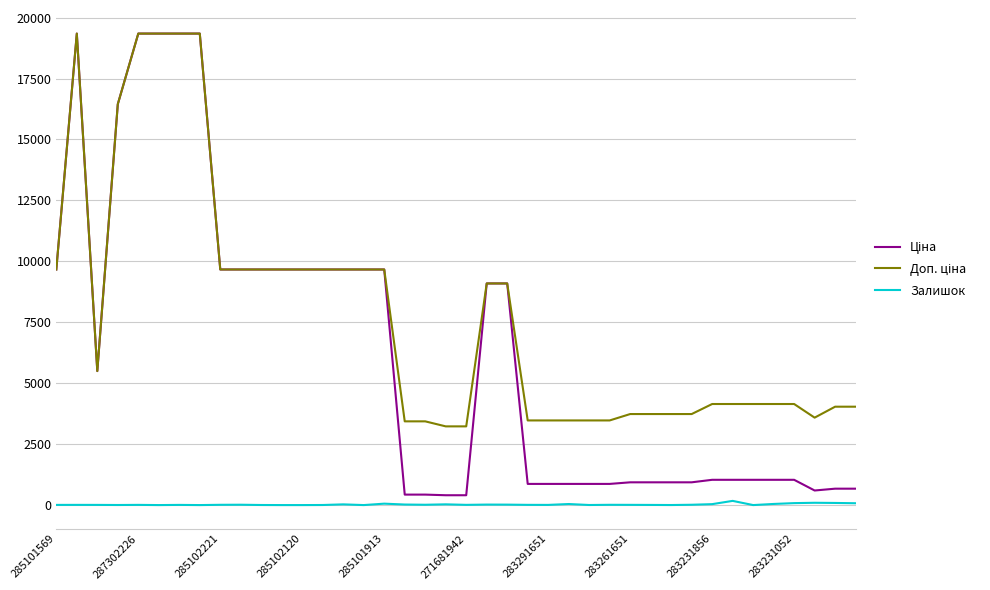

What is the maximum value shown in the chart?

19343.1